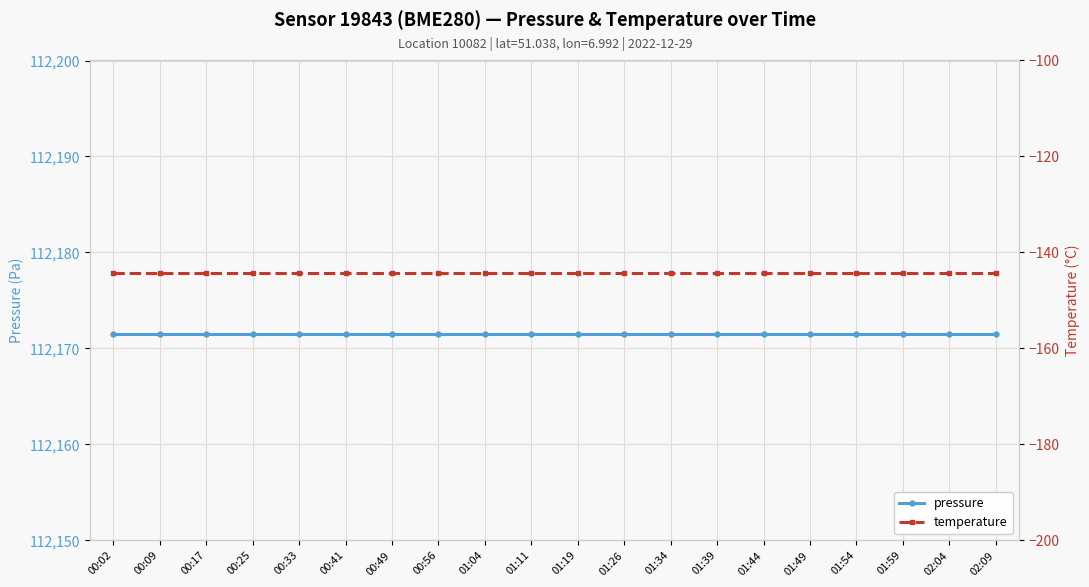

What is the value of the pressure point at the 2nd from the left?

112171.5